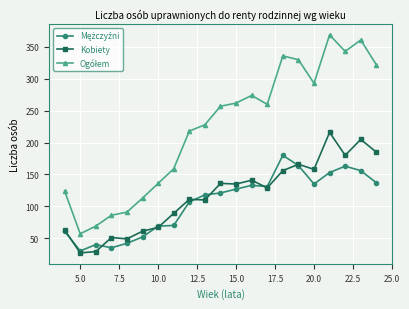

What is the smallest value displayed?

27